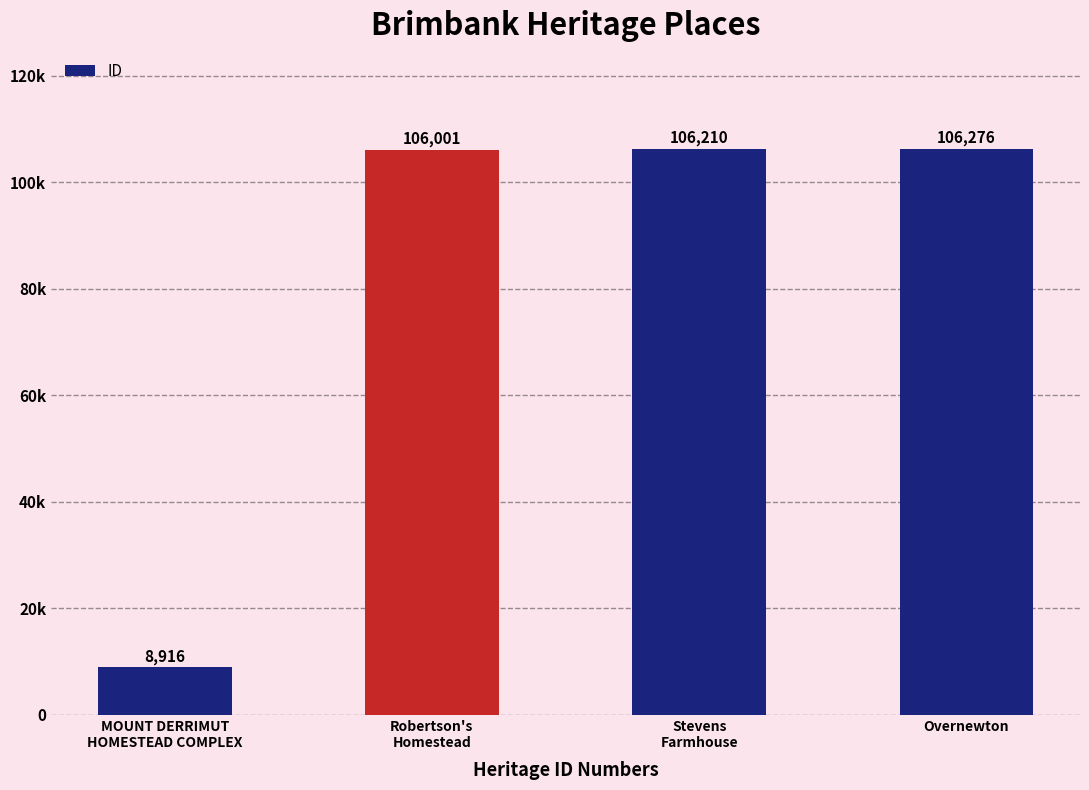

Which has a higher value, Robertson's
Homestead or Overnewton?

Overnewton